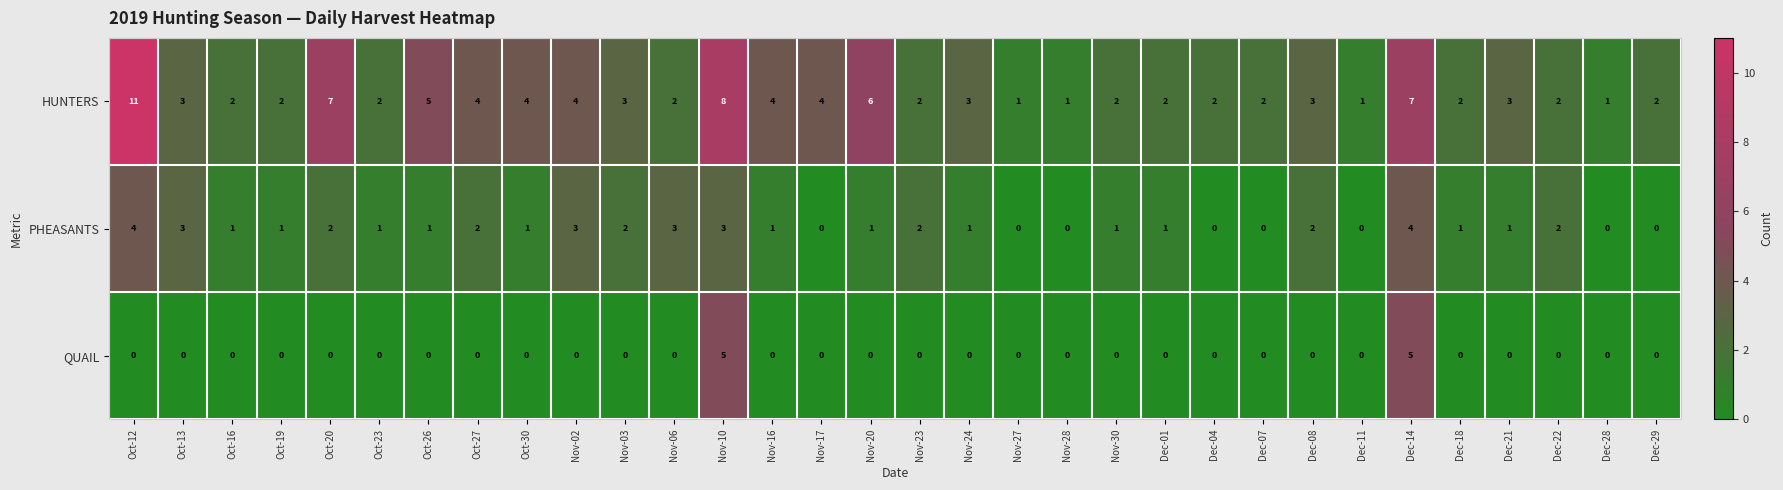

Rank the series by their maximum value, from highest to lowest.

HUNTERS, QUAIL, PHEASANTS